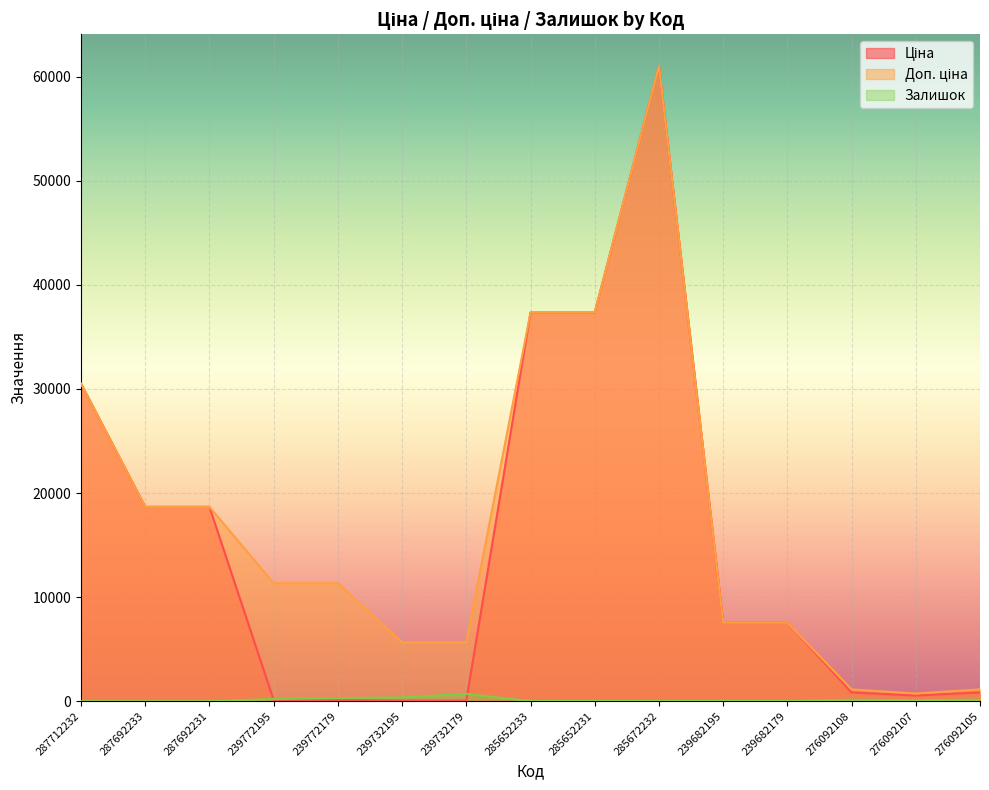

True or false: Доп. ціна and Залишок cross at least once.

False